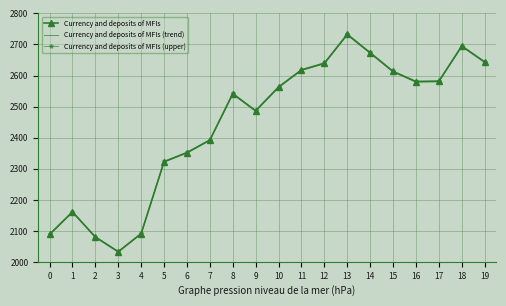

What are all the series names shown in the legend?

Currency and deposits of MFIs, Currency and deposits of MFIs (trend), Currency and deposits of MFIs (upper)